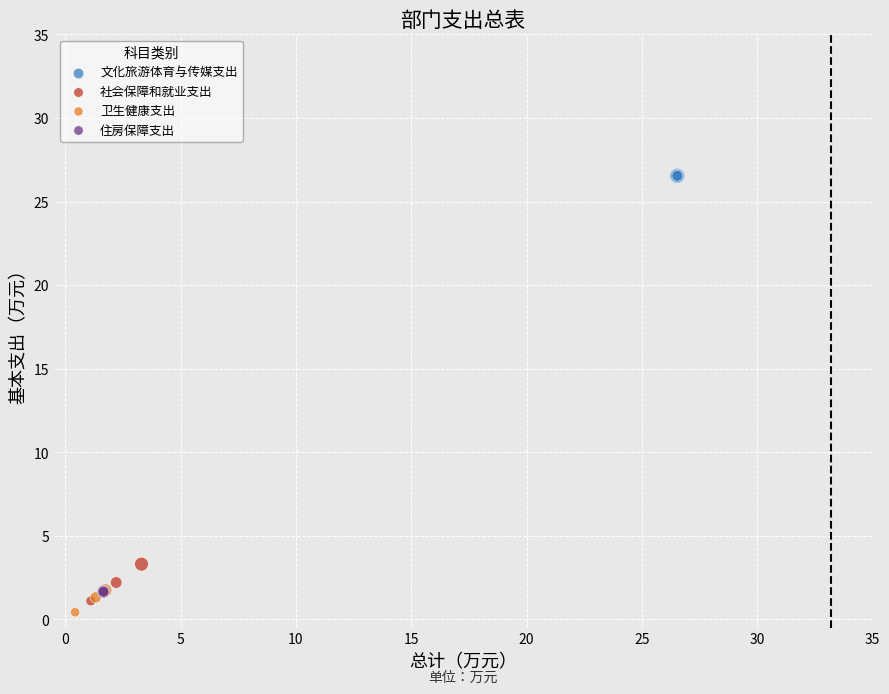

What are all the series names shown in the legend?

文化旅游体育与传媒支出, 社会保障和就业支出, 卫生健康支出, 住房保障支出